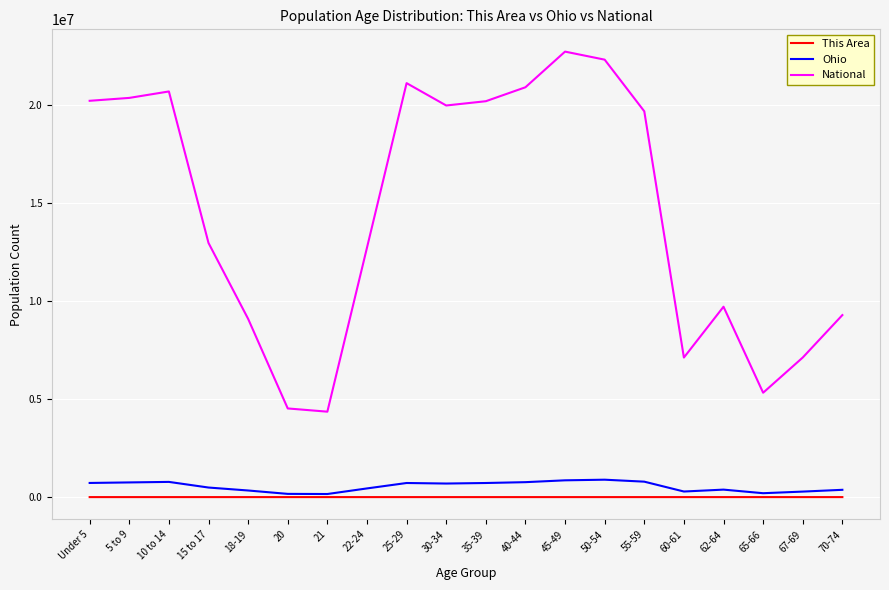

Which series changed the most between 15 to 17 and 35-39?

National